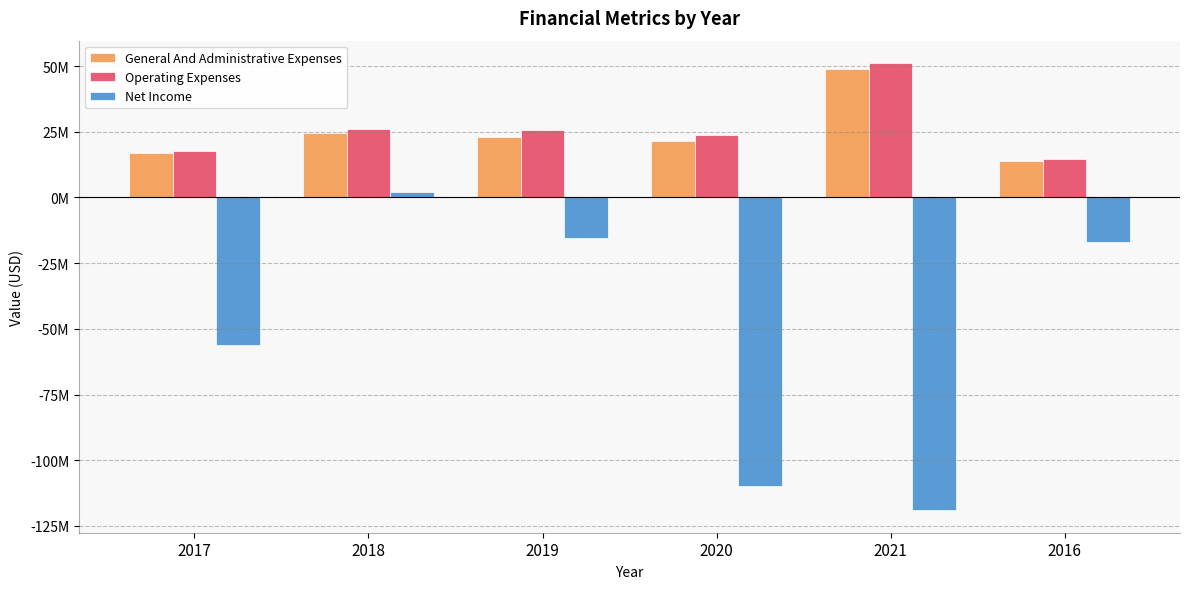

At 2021, list the series in order from largest to smallest.

Operating Expenses, General And Administrative Expenses, Net Income